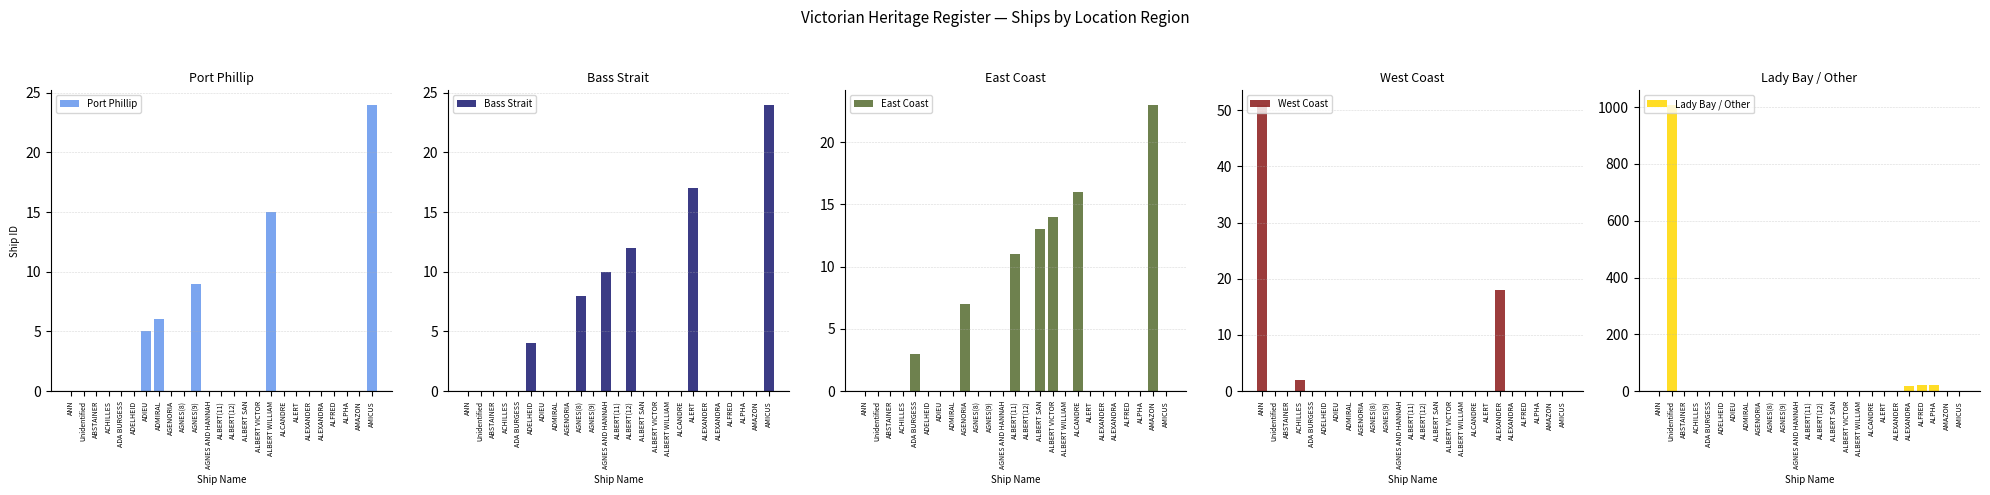

Between ADMIRAL and AMAZON, which series saw the biggest shift?

East Coast